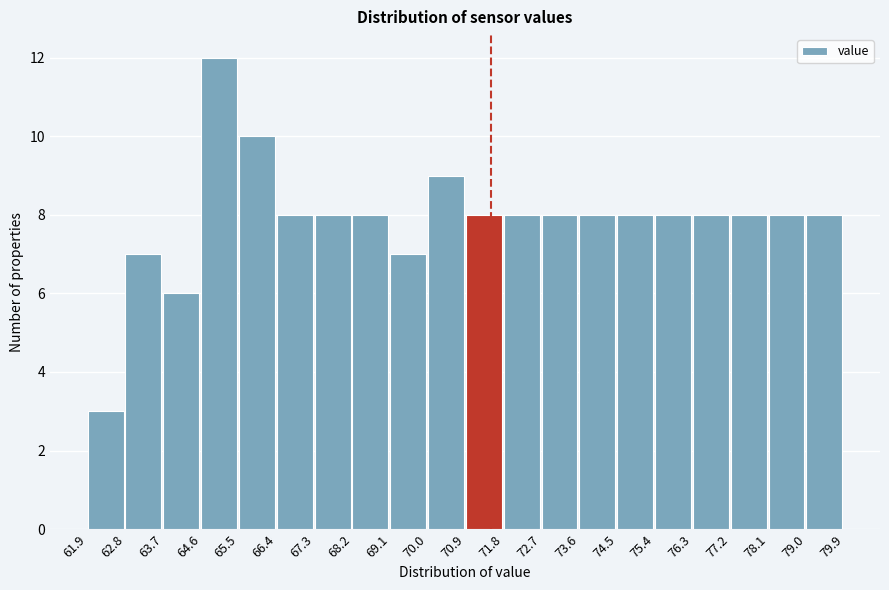

Reading left to right, list every bar in this chart as the range it spans on the x-axis followed by its height. The values are not printed on the chart, so give them approximately, as read against the axis.

61.9 to 62.8: 3
62.8 to 63.7: 7
63.7 to 64.6: 6
64.6 to 65.5: 12
65.5 to 66.4: 10
66.4 to 67.3: 8
67.3 to 68.2: 8
68.2 to 69.1: 8
69.1 to 70.0: 7
70.0 to 70.9: 9
70.9 to 71.8: 8
71.8 to 72.7: 8
72.7 to 73.6: 8
73.6 to 74.5: 8
74.5 to 75.4: 8
75.4 to 76.3: 8
76.3 to 77.2: 8
77.2 to 78.1: 8
78.1 to 79.0: 8
79.0 to 79.9: 8